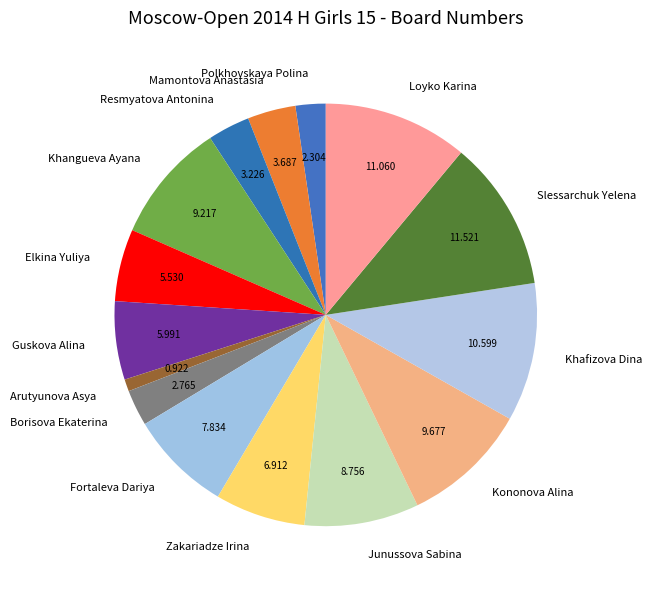

Do Slessarchuk Yelena and Borisova Ekaterina together represent more than half of the pie?

No